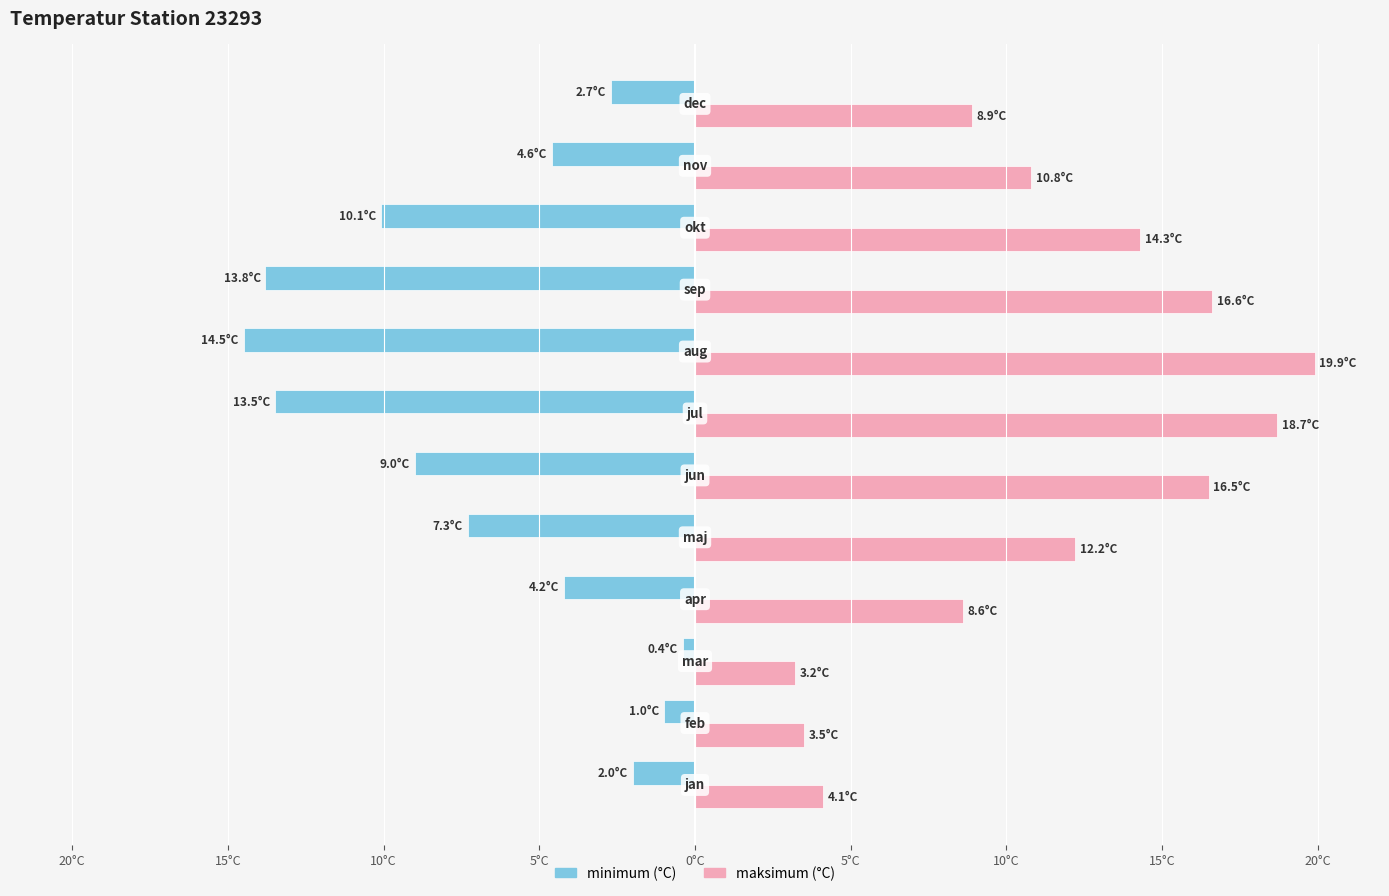

What are all the series names shown in the legend?

minimum (°C), maksimum (°C)